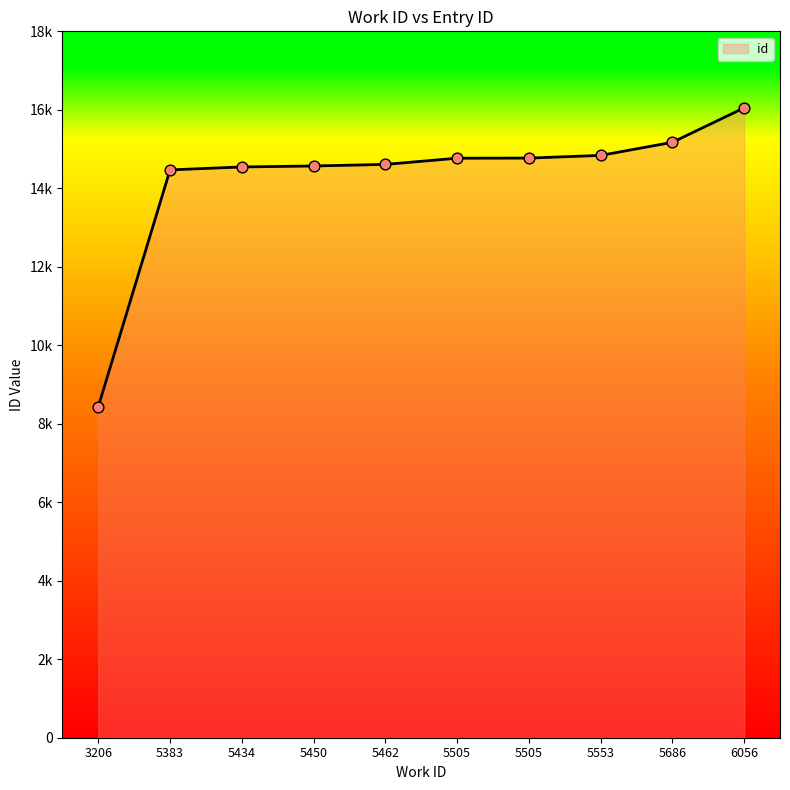

Which has a higher value, 5462 or 5434?

5462